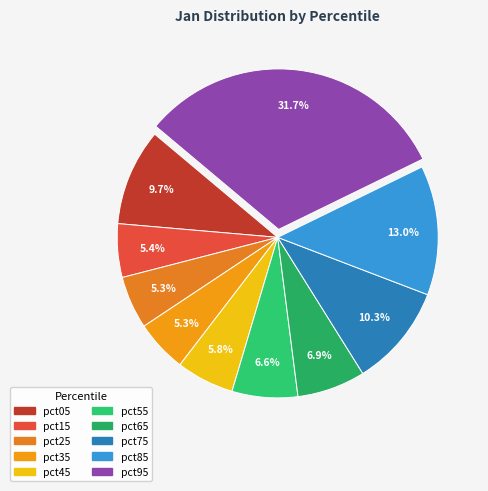

How many slices are in this pie chart?

10